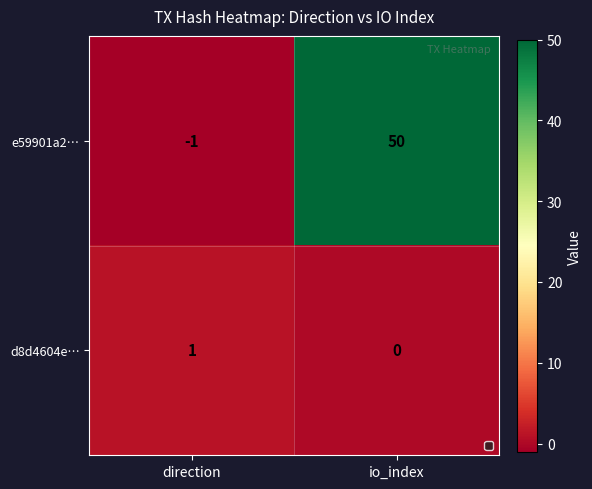

At which label does d8d4604e… reach its peak?

direction